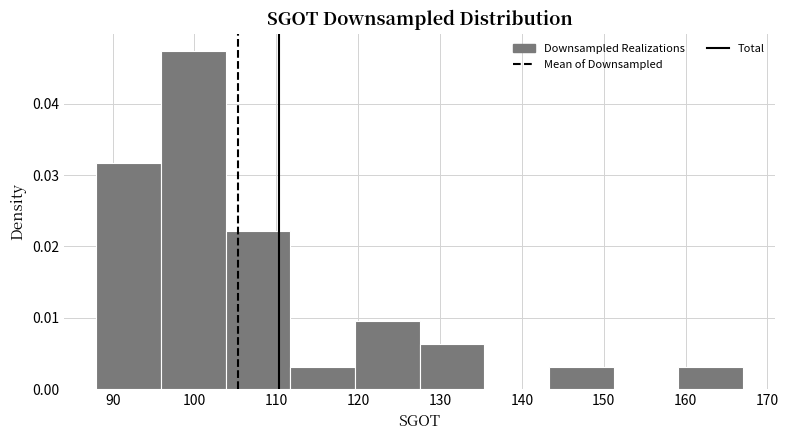

Reading left to right, transcribe this chart: for each bar, give the range it covers on the x-axis and its height. Neither the bar edges nor the heights are printed on the chart, so give them approximately, as read against the axes.

88.0 to 95.9: 0.032
95.9 to 103.8: 0.047
103.8 to 111.7: 0.022
111.7 to 119.6: 0.003
119.6 to 127.5: 0.009
127.5 to 135.4: 0.006
135.4 to 143.3: 0
143.3 to 151.2: 0.003
151.2 to 159.1: 0
159.1 to 167.0: 0.003